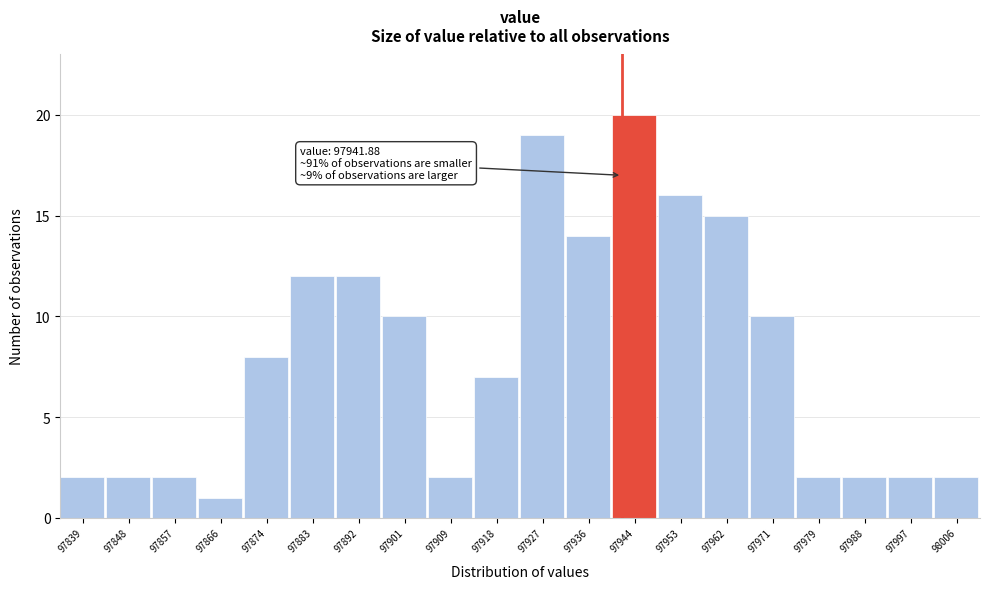

Over which range of the x-axis is the bar tallest?

97940 to 97949